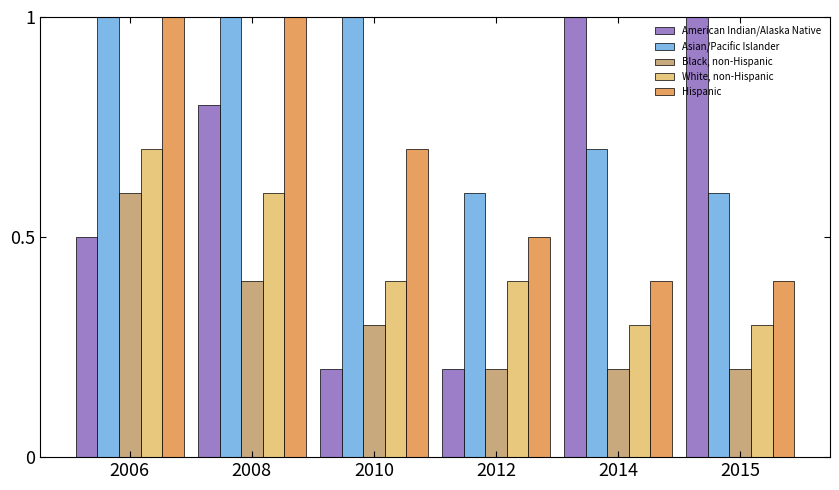

What is the difference between the second highest and second lowest values in the American Indian/Alaska Native series?

1.8